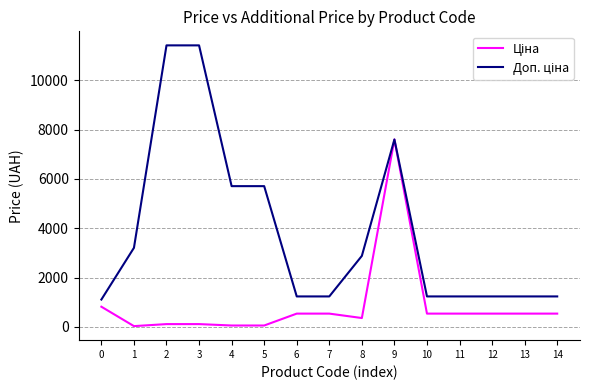

At 9, list the series in order from smallest to largest.

Ціна, Доп. ціна